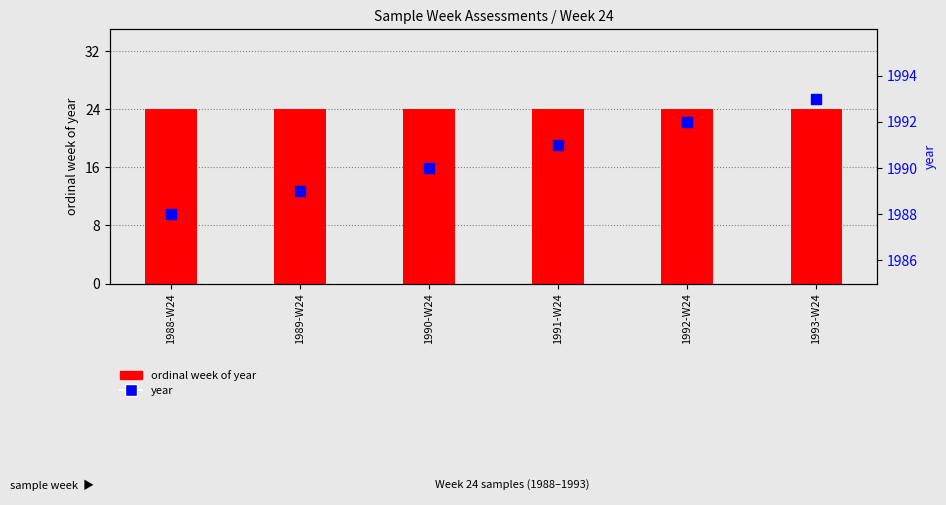

Which series has the widest spread of Y values?

year